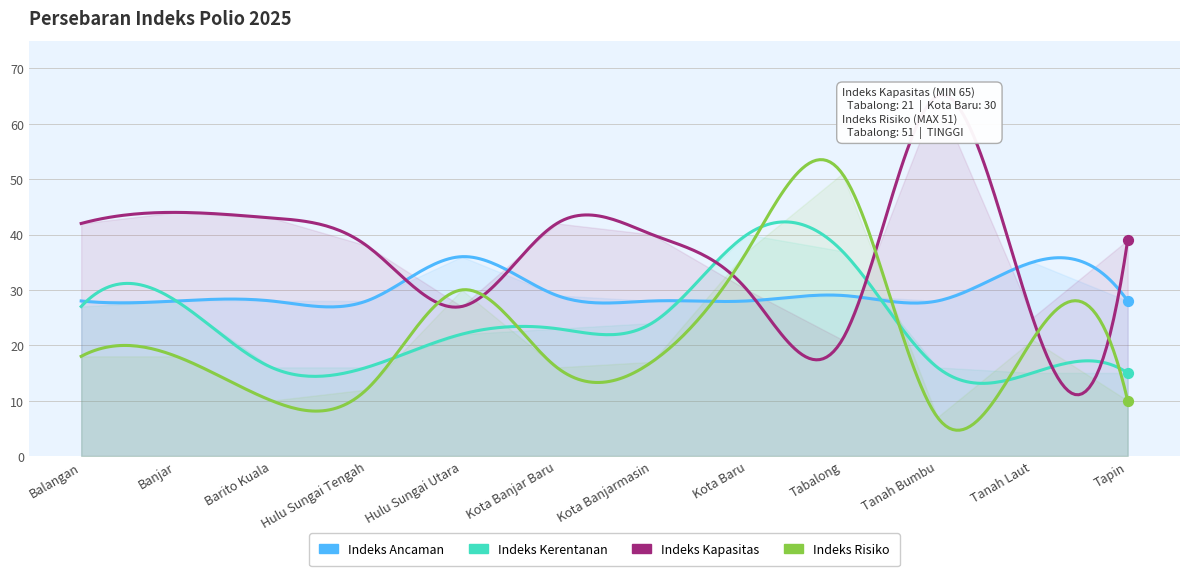

Which series reaches the maximum Y coordinate?

Indeks Kapasitas